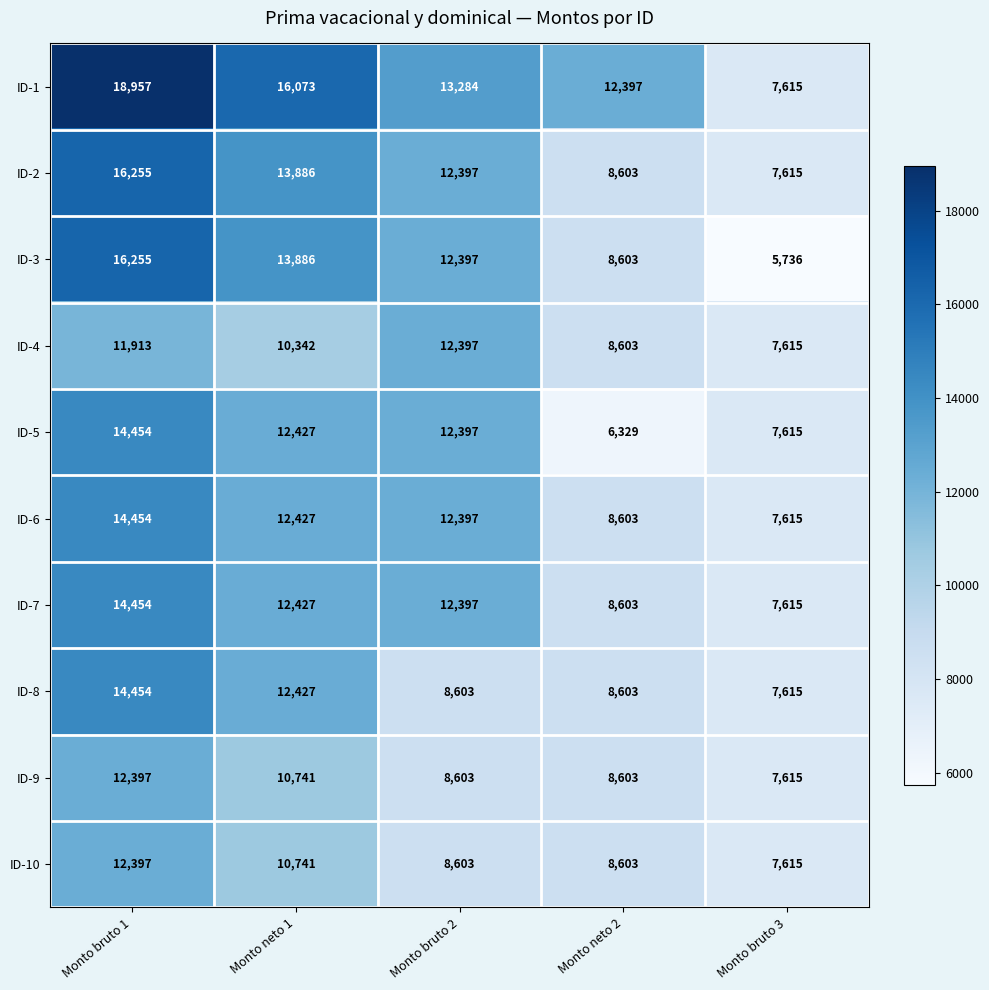

What is the smallest value displayed?

5736